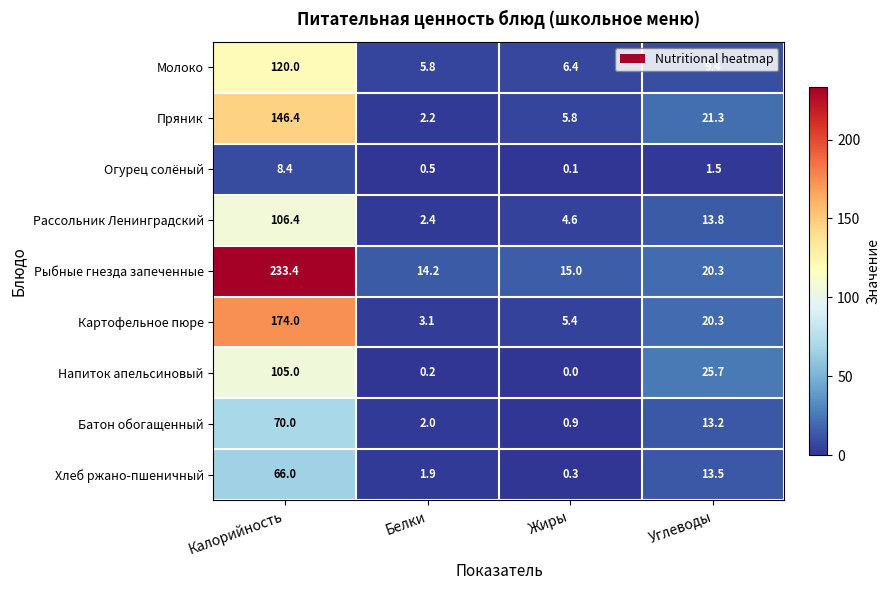

What is the difference between the Батон обогащенный values at Углеводы and Калорийность?

56.8